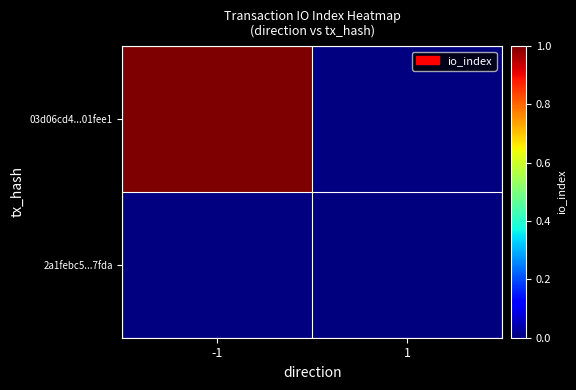

What value does the 03d06cd4...01fee1 series have at -1?

1.0